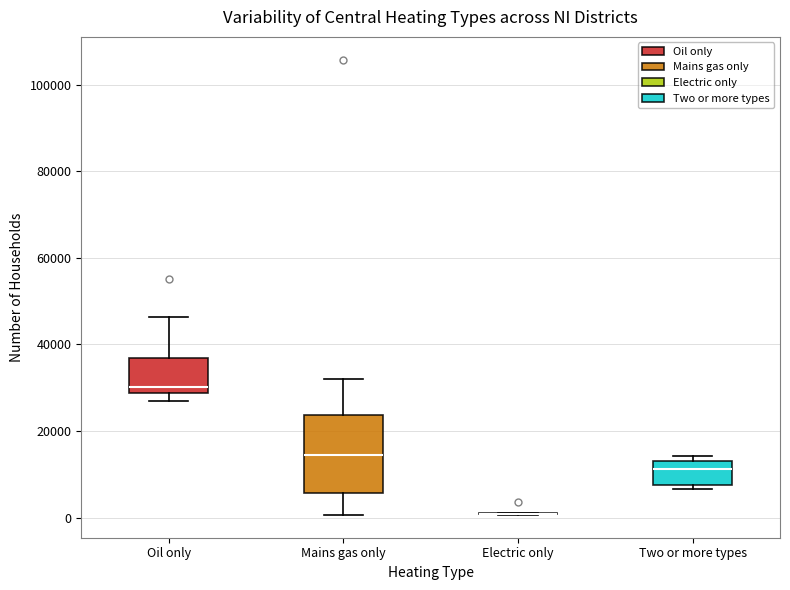

Reading left to right, transcribe this box plot: for each box, give where its median line is, the range the box spans, and where its two whiskers end, as read against the y-axis. The values are not printed on the chart, so give them approximately, as read against the axis.

Oil only: median 30000, box 28000 to 36000, whiskers 26000 to 46000
Mains gas only: median 14000, box 6000 to 24000, whiskers 0 to 32000
Electric only: box collapsed to a line at 0, whiskers 0 to 2000
Two or more types: median 12000, box 8000 to 14000, whiskers 6000 to 14000 (just above the box's upper edge)